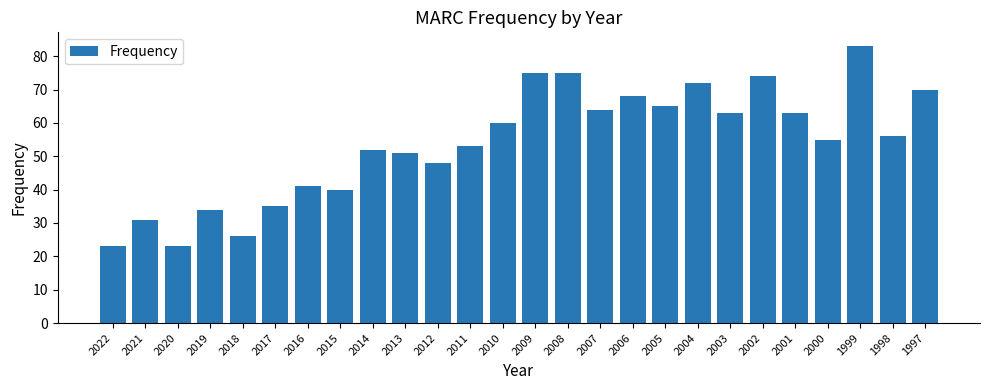

What is the difference between the maximum and minimum values?

60